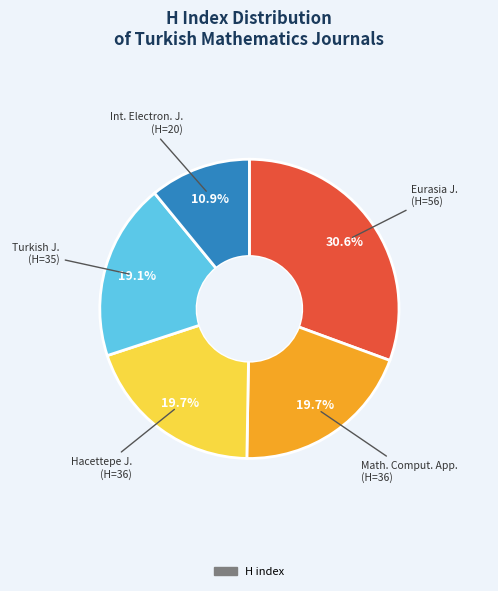

Is there a majority slice in this chart?

No